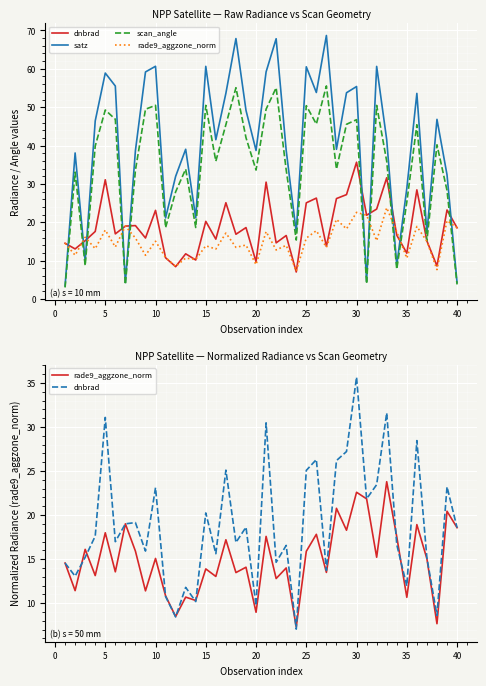

How many values in the rade9_aggzone_norm series exceed 15?

20